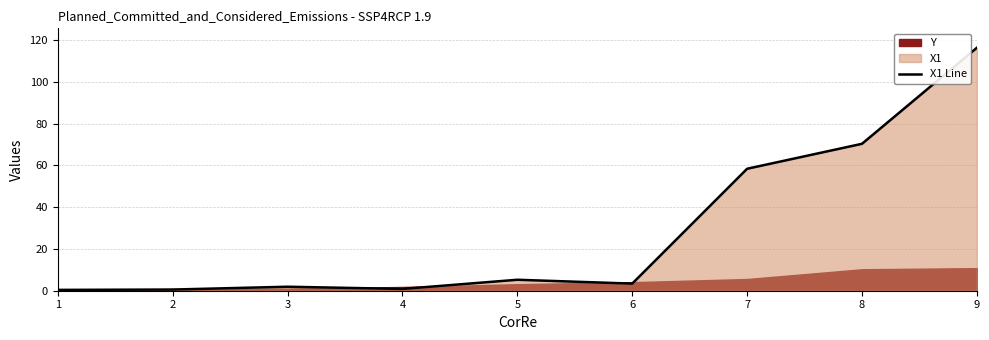

Reading left to right, extract all data points from this chart.

0.4	0.6	1.9	0.9	5.2	3.4	58.4	70.3	116.3